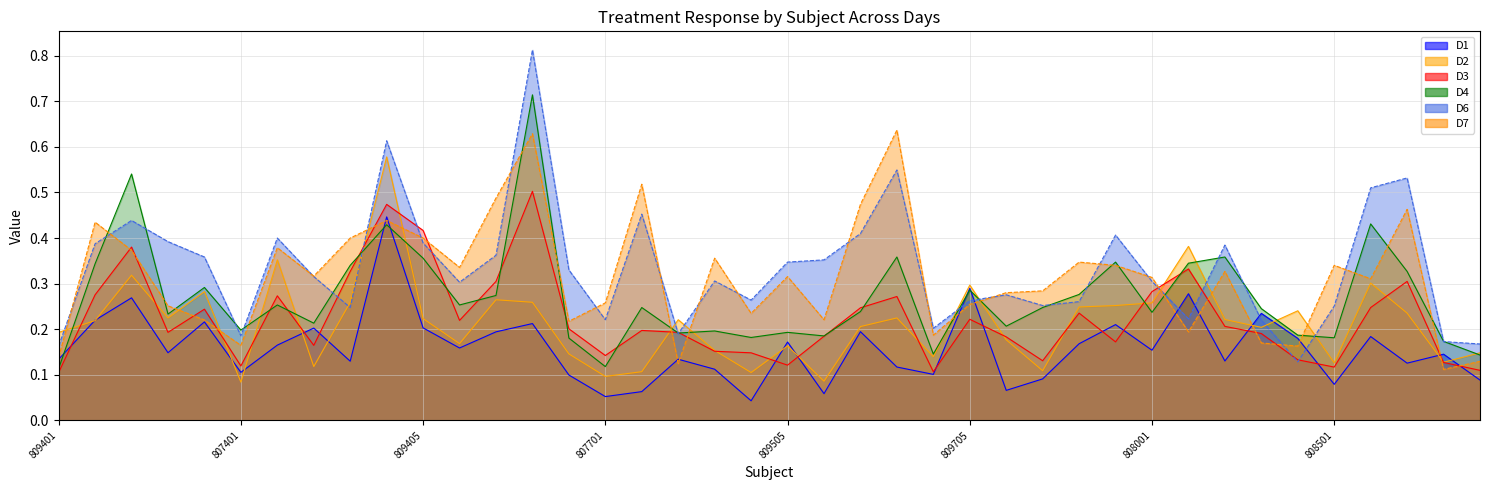

At which label does D6 reach its minimum?

809905